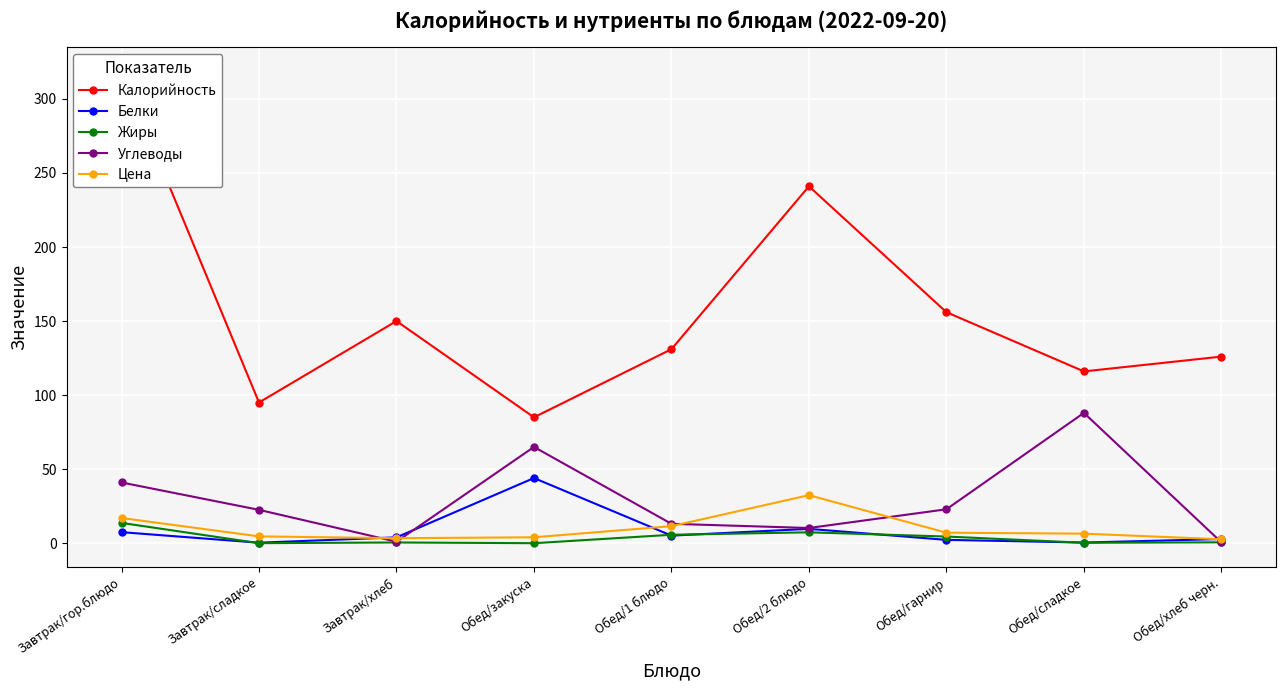

Which series has the widest spread of values?

Калорийность